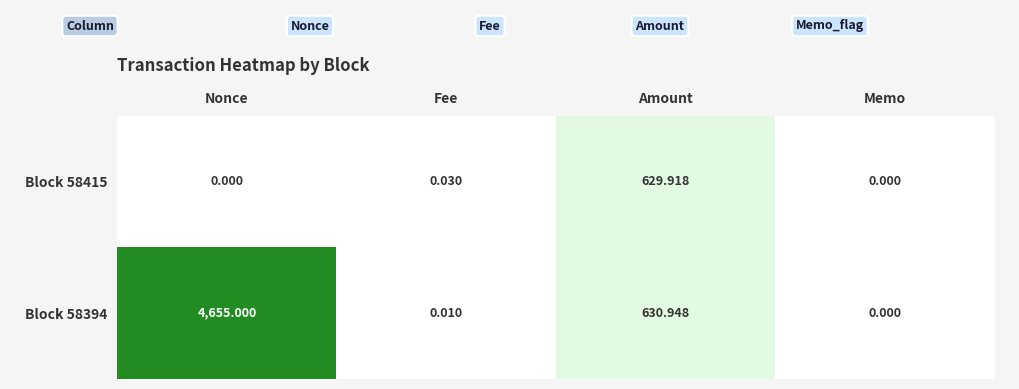

Where does the Block 58394 series first go above 630?

Nonce